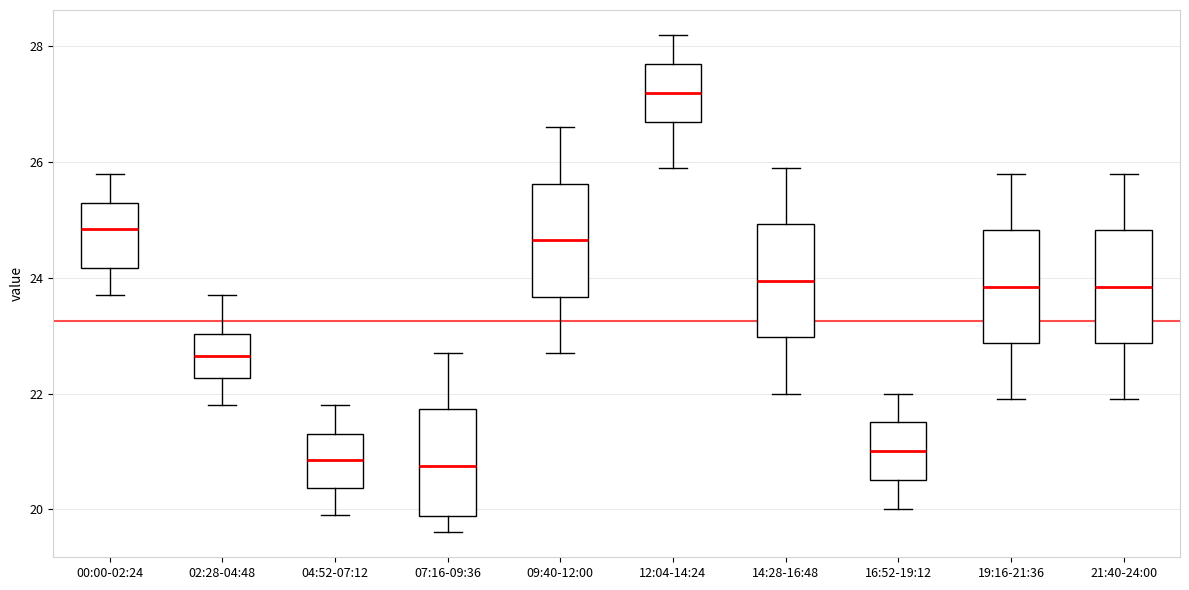

Reading left to right, transcribe this box plot: for each box, give where its median line is, the range the box spans, and where its two whiskers end, as read against the y-axis. The values are not printed on the chart, so give them approximately, as read against the axis.

00:00-02:24: median 24.8, box 24.2 to 25.4, whiskers 23.8 to 25.8
02:28-04:48: median 22.6, box 22.2 to 23.0, whiskers 21.8 to 23.8
04:52-07:12: median 20.8, box 20.4 to 21.4, whiskers 20.0 to 21.8
07:16-09:36: median 20.8, box 19.8 to 21.8, whiskers 19.6 to 22.8
09:40-12:00: median 24.6, box 23.6 to 25.6, whiskers 22.8 to 26.6
12:04-14:24: median 27.2, box 26.8 to 27.8, whiskers 26.0 to 28.2
14:28-16:48: median 24.0, box 23.0 to 25.0, whiskers 22.0 to 26.0
16:52-19:12: median 21.0, box 20.6 to 21.6, whiskers 20.0 to 22.0
19:16-21:36: median 23.8, box 22.8 to 24.8, whiskers 22.0 to 25.8
21:40-24:00: median 23.8, box 22.8 to 24.8, whiskers 22.0 to 25.8